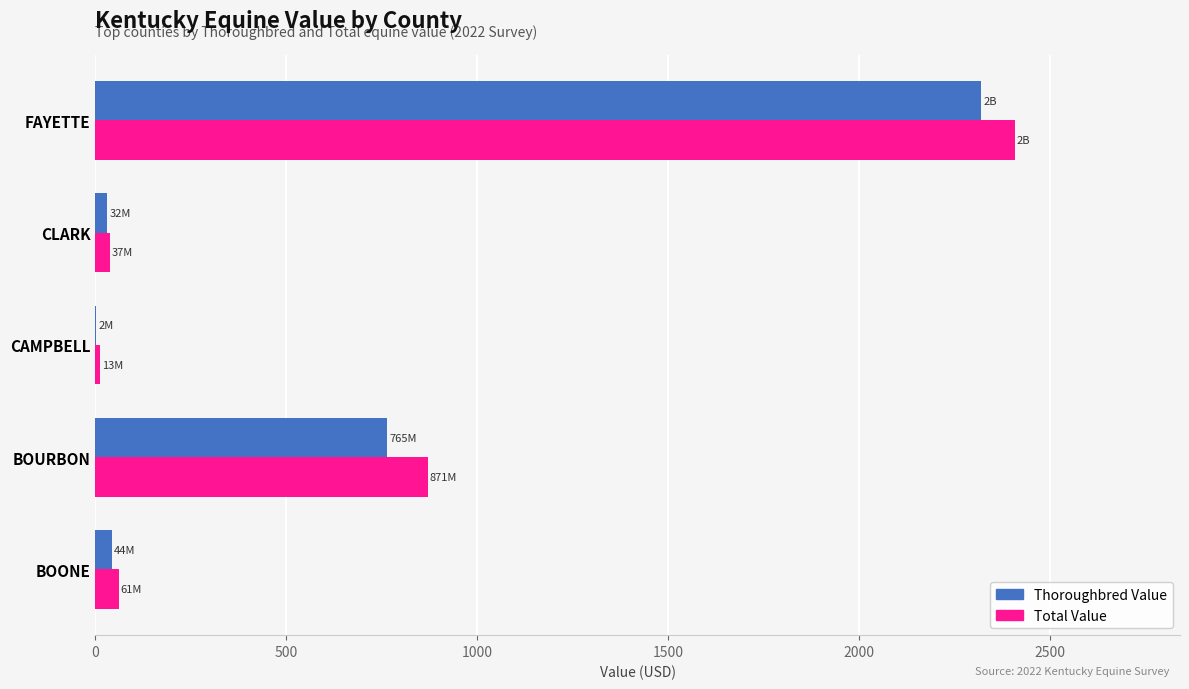

Which label corresponds to the largest value in the chart?

FAYETTE